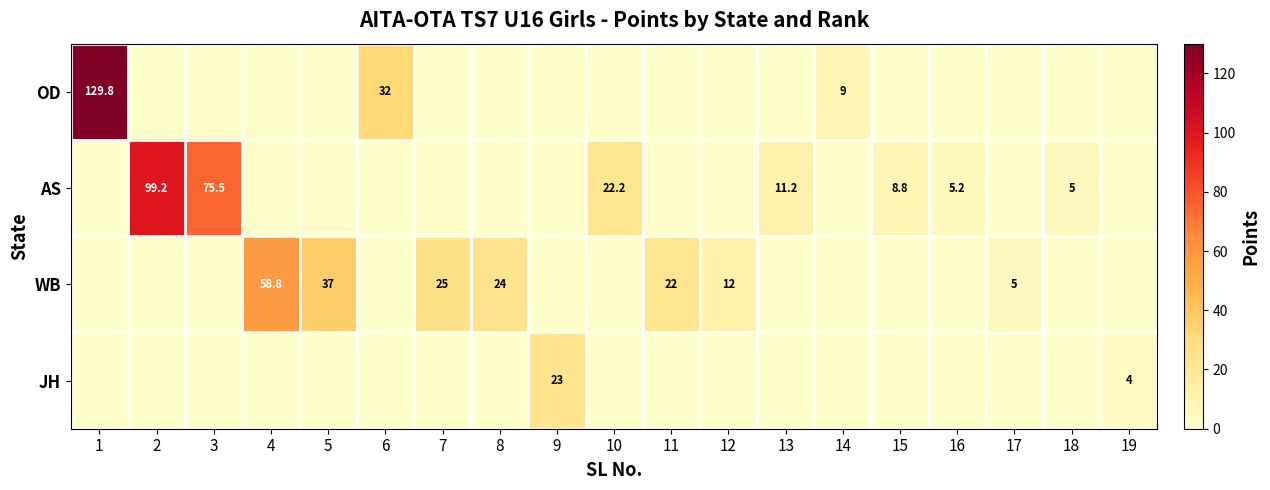

Which series has the largest range (max minus min)?

OD